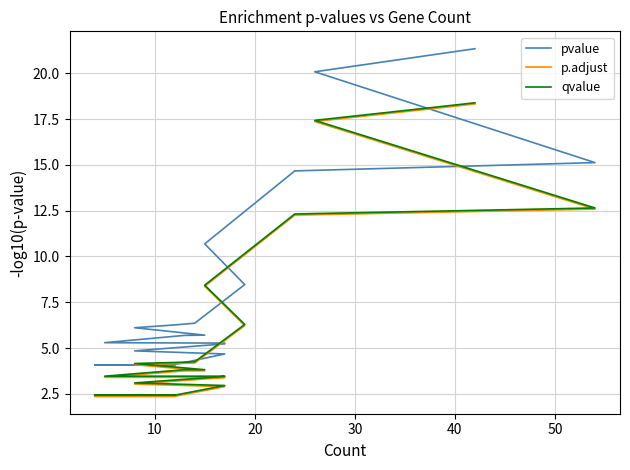

What are all the series names shown in the legend?

pvalue, p.adjust, qvalue